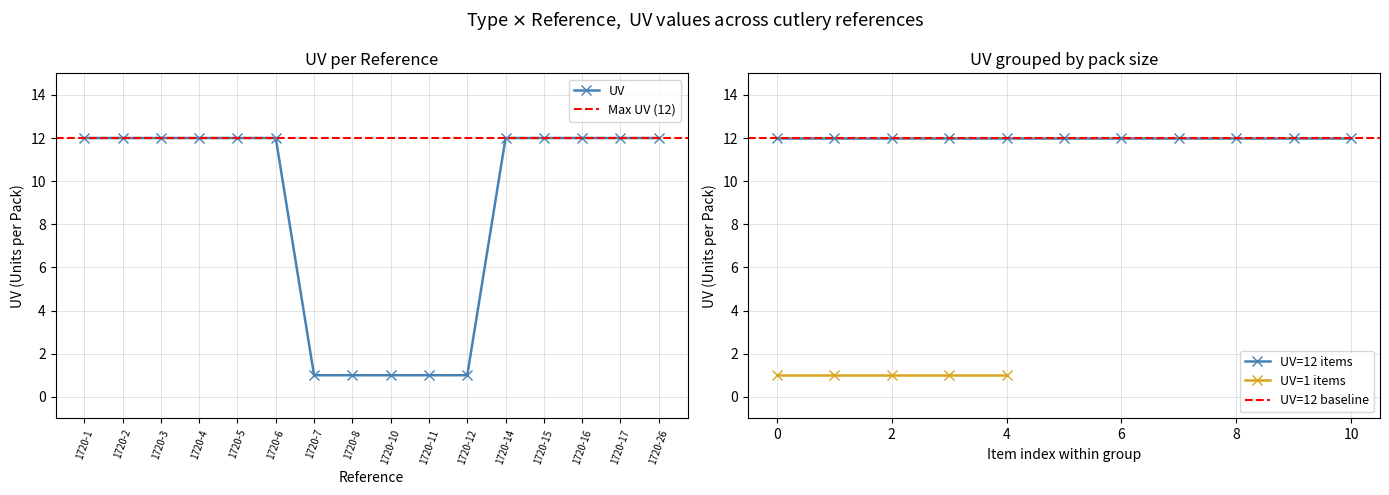

List the labels in order of value, smallest first.

1720-7, 1720-8, 1720-10, 1720-11, 1720-12, 1720-1, 1720-2, 1720-3, 1720-4, 1720-5, 1720-6, 1720-14, 1720-15, 1720-16, 1720-17, 1720-26